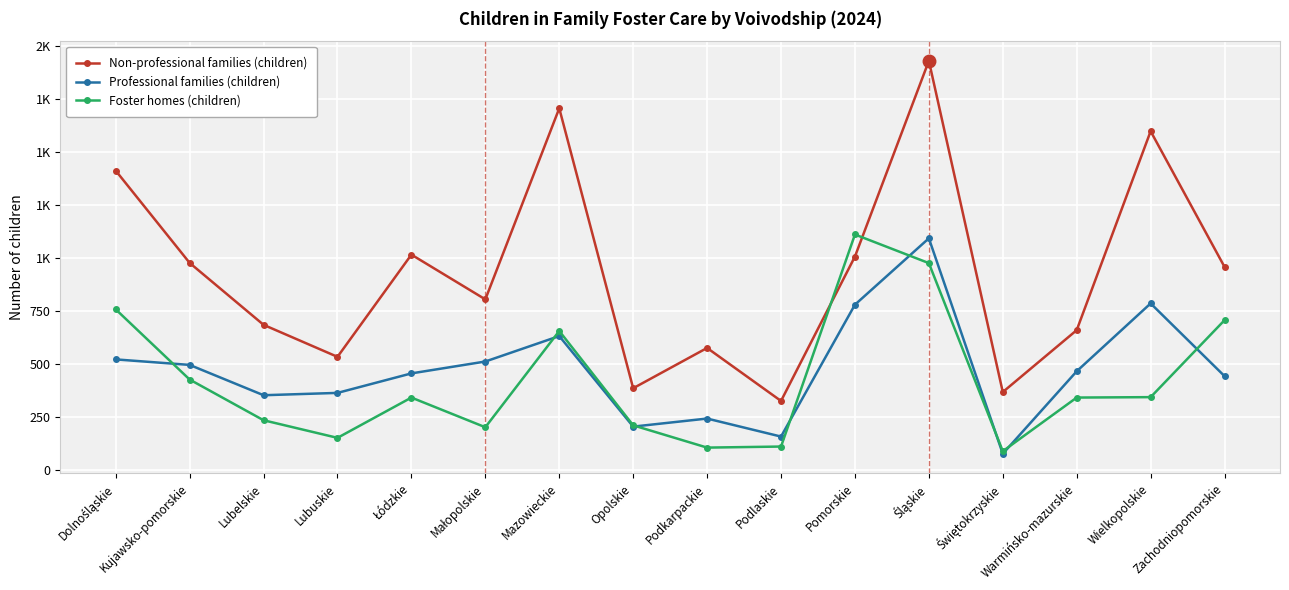

What is the minimum value for Non-professional families (children)?

326